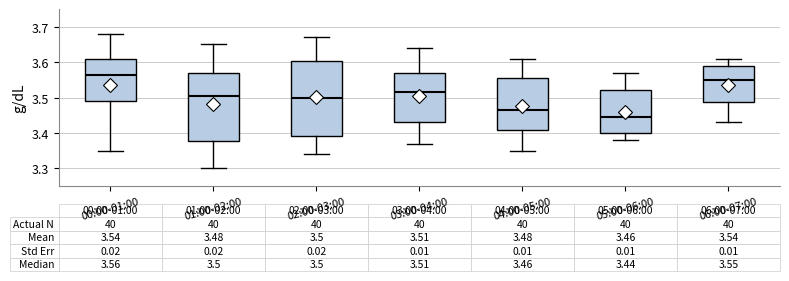

Which box's median line is the lowest?

05:00-06:00